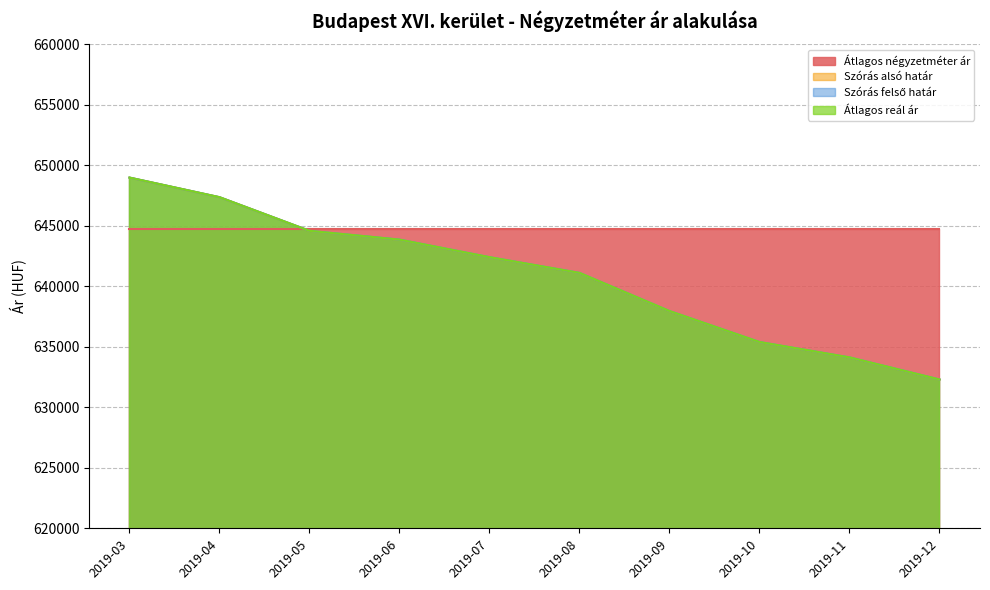

Does the chart display data point markers on the line(s)?

No